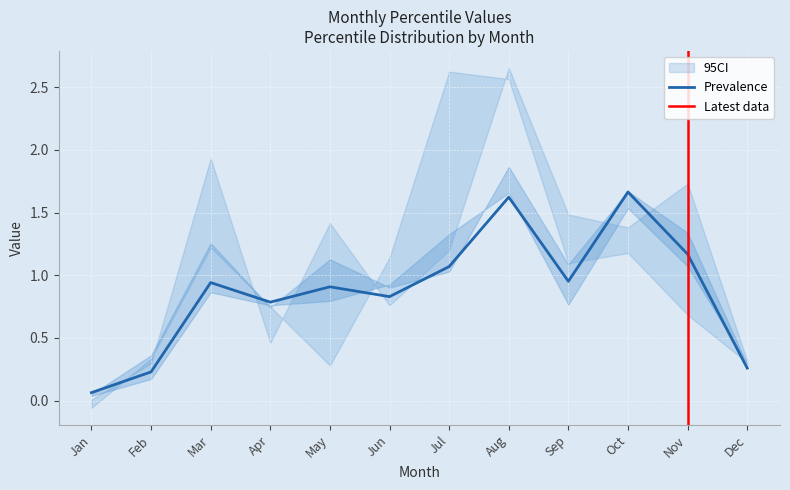

How many interior local valleys does the pct95 series have?

3